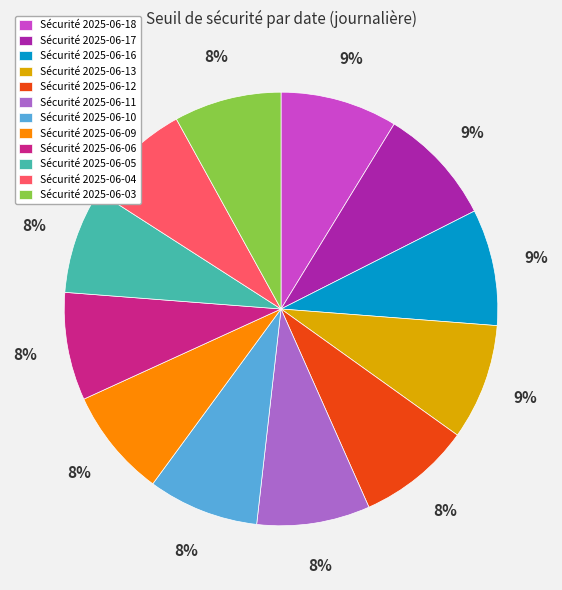

To the nearest percent, what is the difference between the largest and smallest slice percentages?

1%